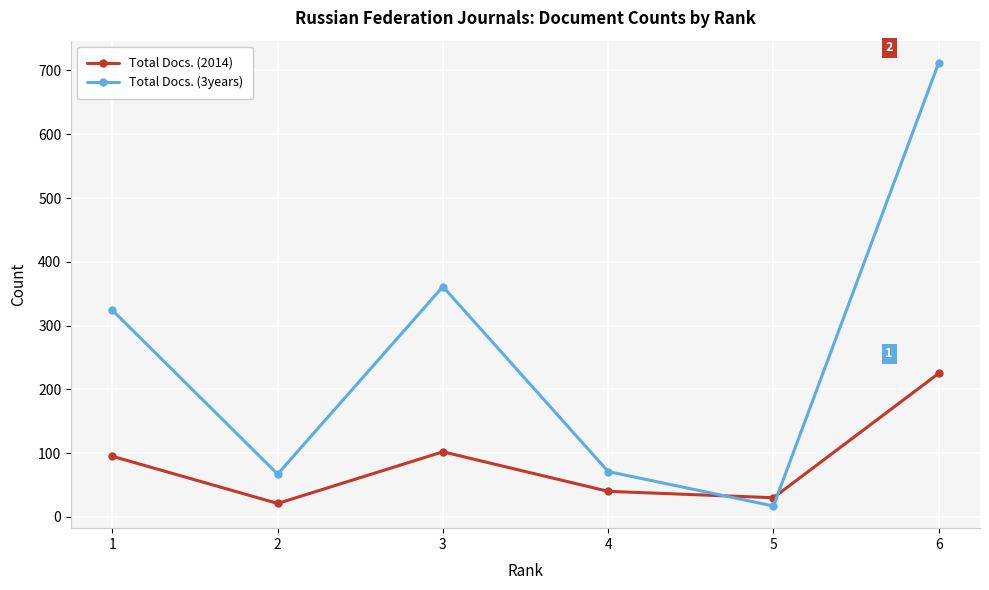

What are all the series names shown in the legend?

Total Docs. (2014), Total Docs. (3years)